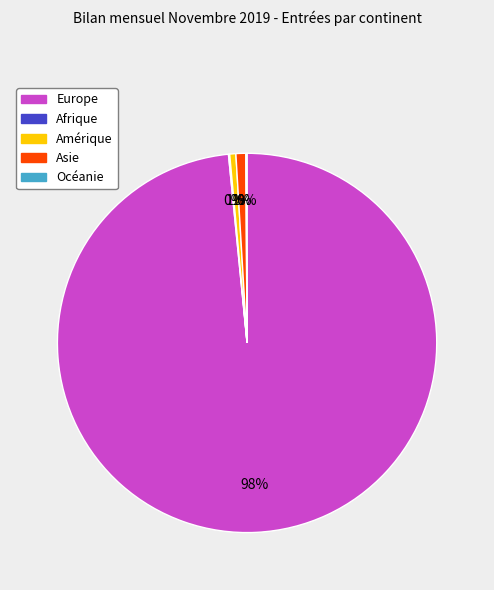

Is there a majority slice in this chart?

Yes